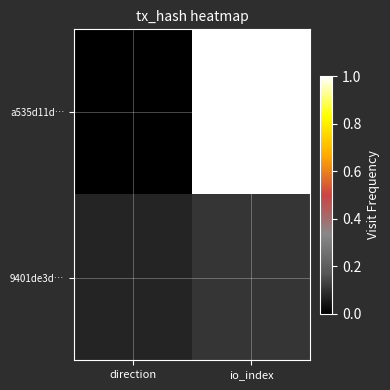

What is the spread (max minus min) of values at direction?

0.1